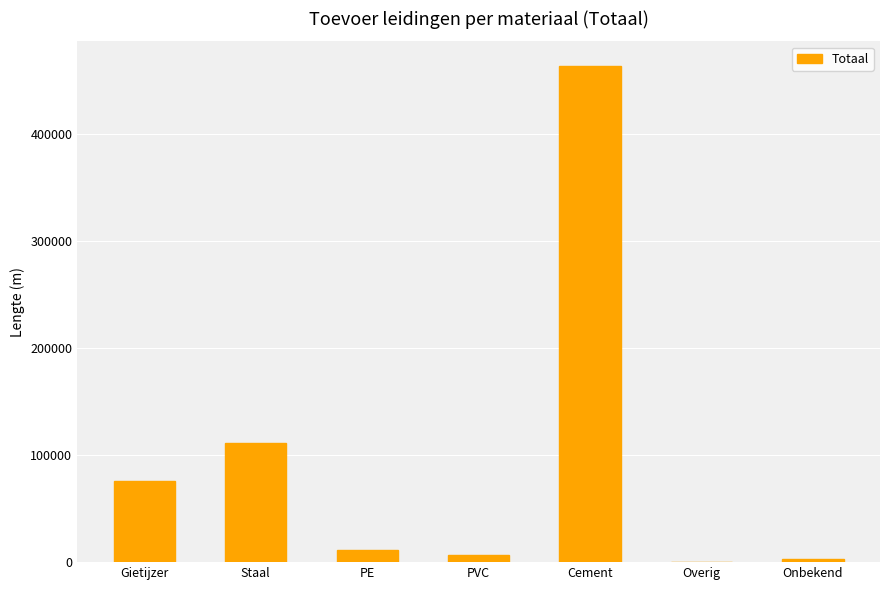

Which label corresponds to the largest value in the chart?

Cement